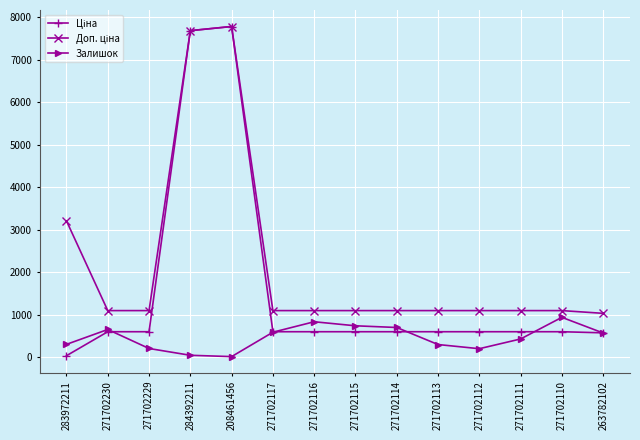

The value of Залишок at 271702114 is 1058.1. True or false?

False